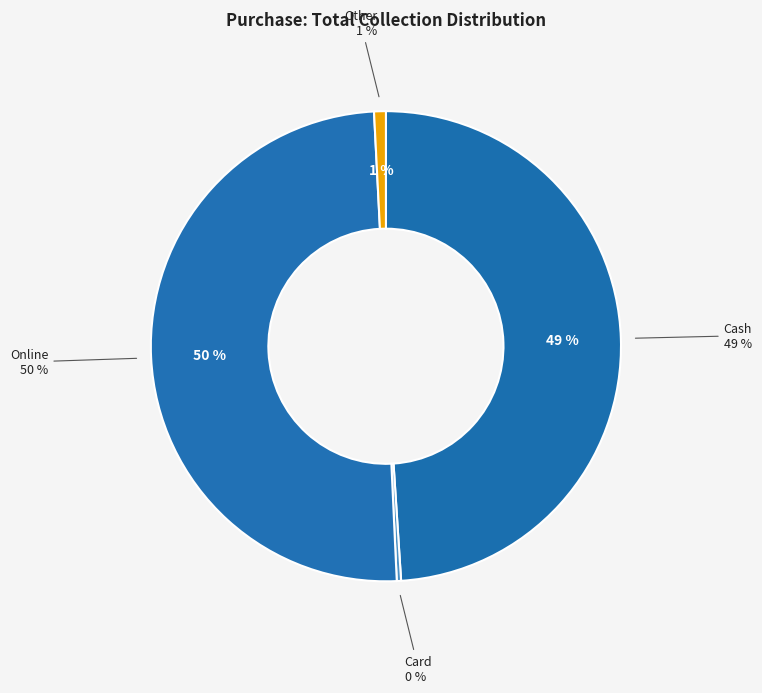

To the nearest percent, what is the combined percentage of Cash and Online?

99%